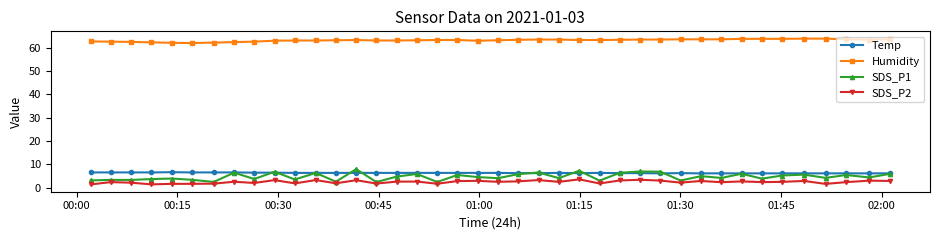

At how many categories does at least one series exceed 36?

40